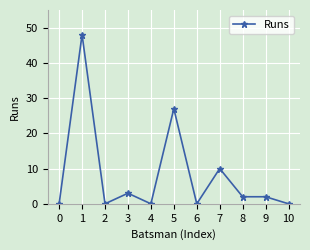

Count the number of categories in the chart.

11